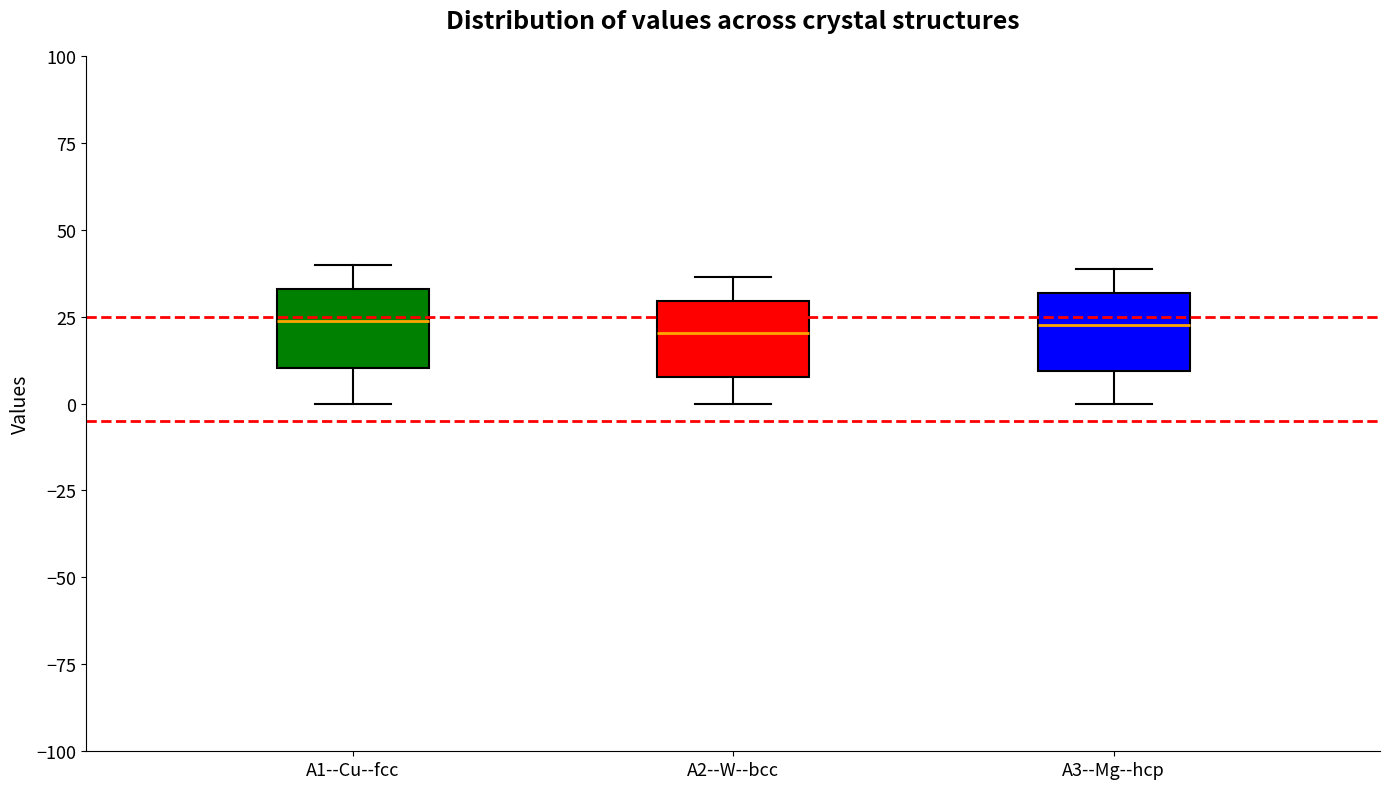

Reading left to right, transcribe this box plot: for each box, give where its median line is, the range the box spans, and where its two whiskers end, as read against the y-axis. The values are not printed on the chart, so give them approximately, as read against the axis.

A1--Cu--fcc: median 25, box 10 to 35, whiskers 0 to 40
A2--W--bcc: median 20, box 10 to 30, whiskers 0 to 35
A3--Mg--hcp: median 25, box 10 to 30, whiskers 0 to 40